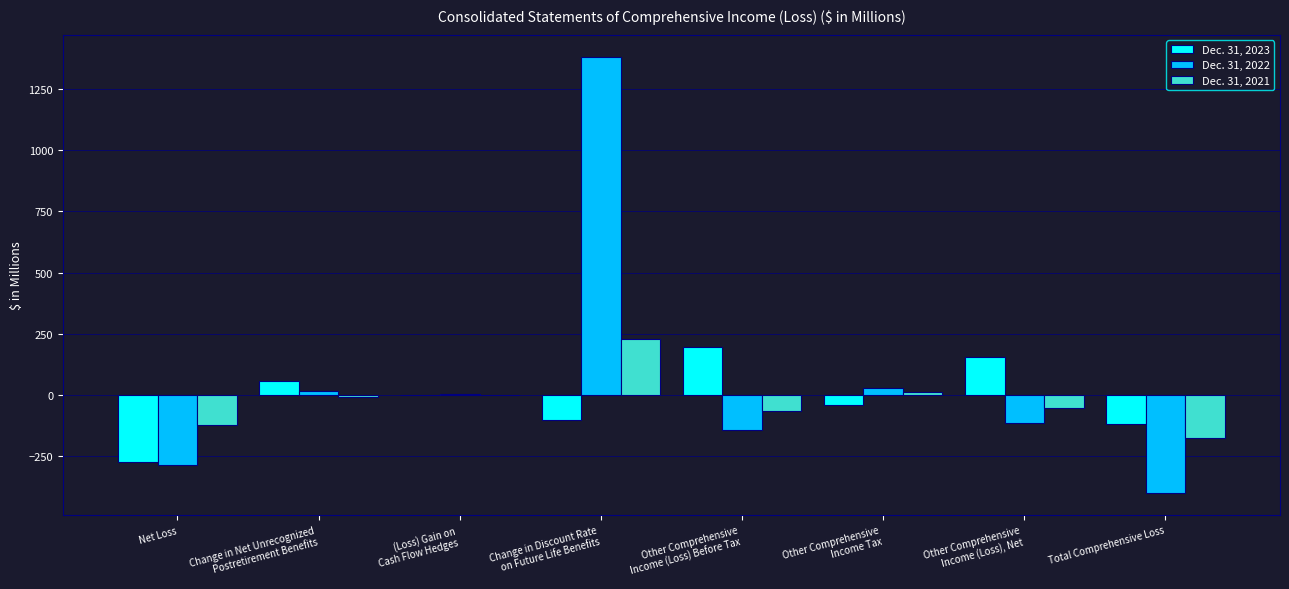

Which series has the widest spread of values?

Dec. 31, 2022